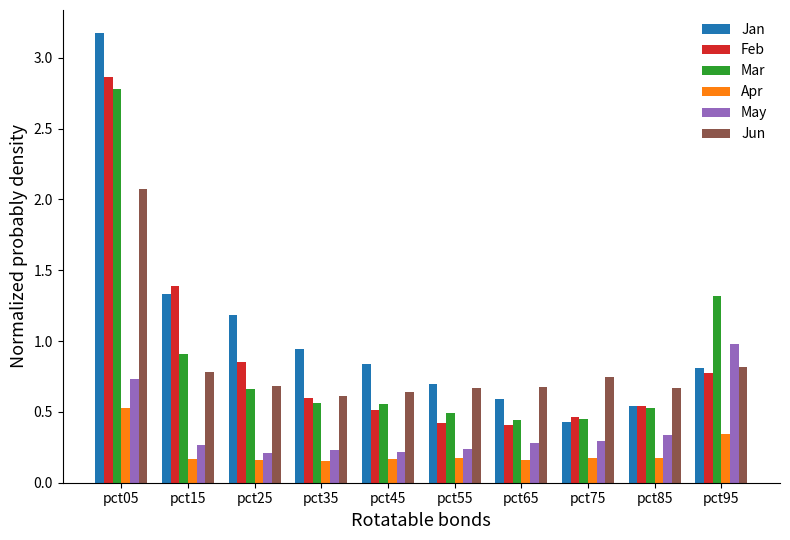

What is the spread (max minus min) of values at pct95?

1.0